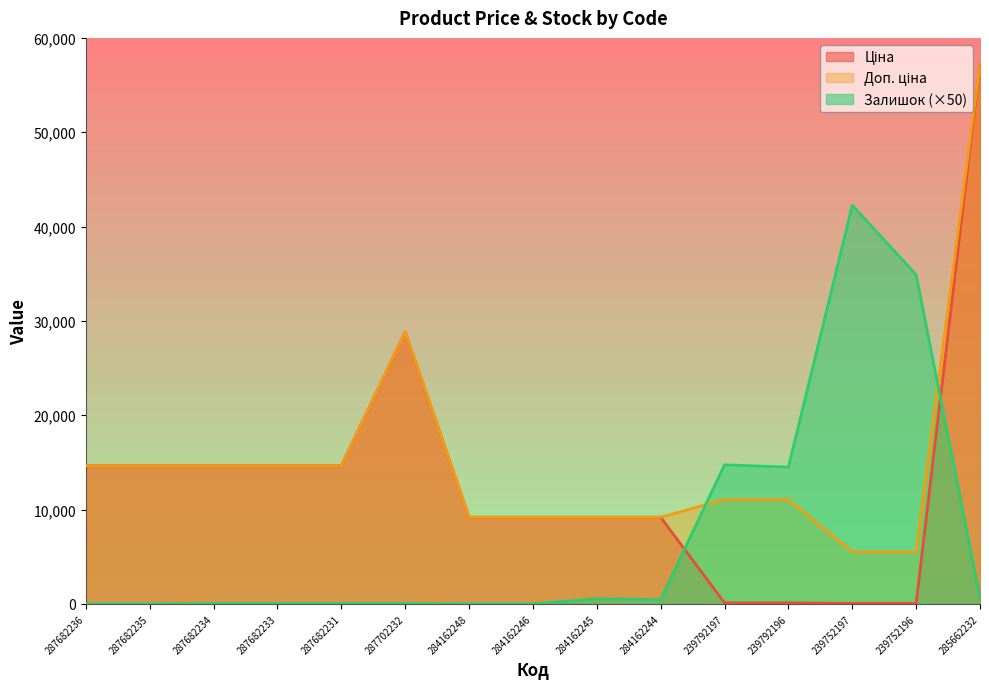

Reading left to right, what are all the values shown in this chart?

Ціна: 287682236=14649.6	287682235=14649.6	287682234=14649.6	287682233=14649.6	287682231=14649.6	287702232=28821.8	284162248=9185.1	284162246=9185.1	284162245=9185.1	284162244=9185.1	239792197=110.5	239792196=110.5	239752197=55.3	239752196=55.3	285662232=57235.5
Доп. ціна: 287682236=14649.6	287682235=14649.6	287682234=14649.6	287682233=14649.6	287682231=14649.6	287702232=28821.8	284162248=9185.1	284162246=9185.1	284162245=9185.1	284162244=9185.1	239792197=11055.0	239792196=11055.0	239752197=5528.0	239752196=5528.0	285662232=57235.5
Залишок: 287682236=0.0	287682235=0.0	287682234=50.0	287682233=50.0	287682231=50.0	287702232=50.0	284162248=0.0	284162246=0.0	284162245=550.0	284162244=450.0	239792197=14750.0	239792196=14500.0	239752197=42250.0	239752196=34900.0	285662232=650.0